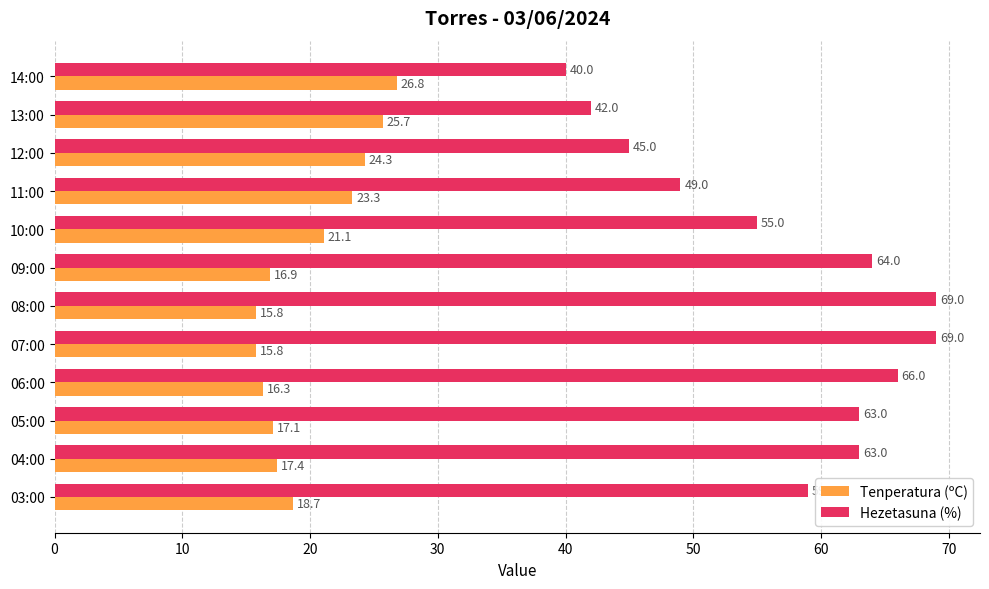

At 09:00, list the series in order from largest to smallest.

Hezetasuna (%), Tenperatura (ºC)